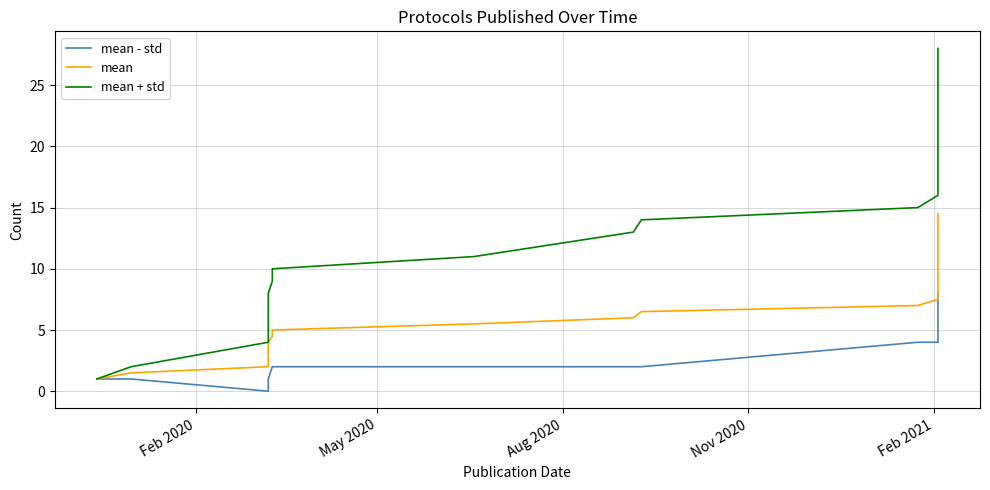

The mean series shows 10.9 at 11. True or false?

False